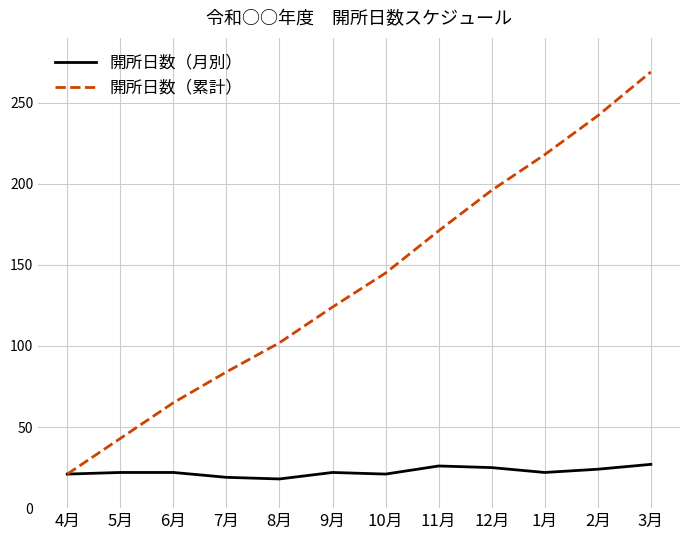

Rank the series at 6月 from highest to lowest value.

開所日数（累計）, 開所日数（月別）